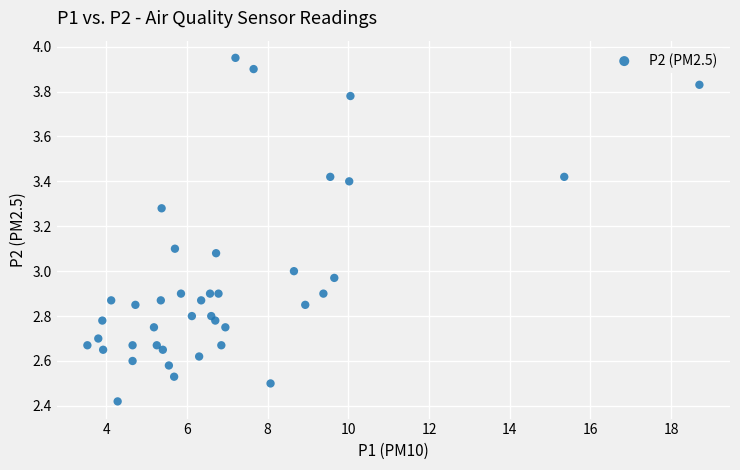

What is the range of Y values (max minus min)?

1.5